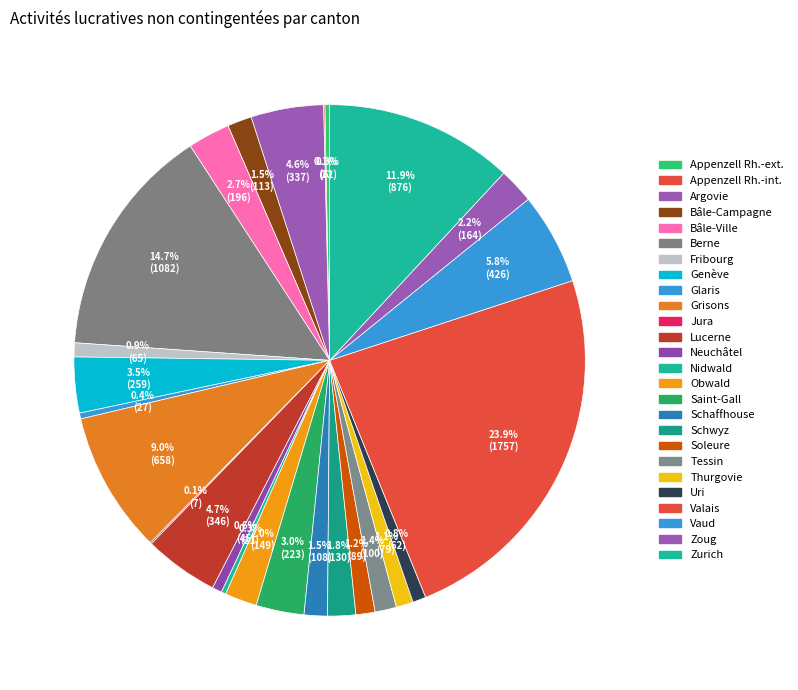

What is the largest slice in the pie chart?

Valais